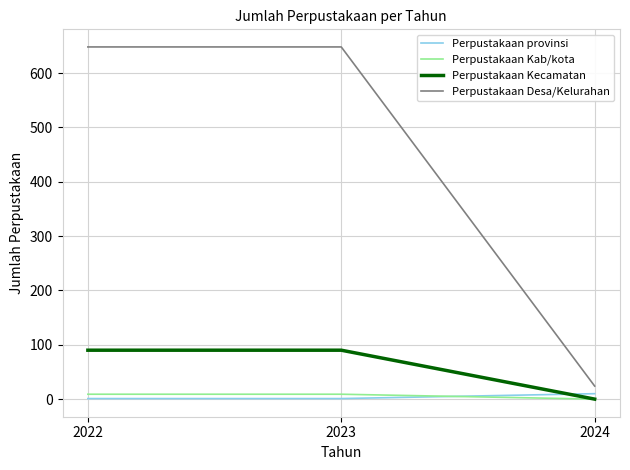

Which series has the largest total across all categories?

Perpustakaan Desa/Kelurahan